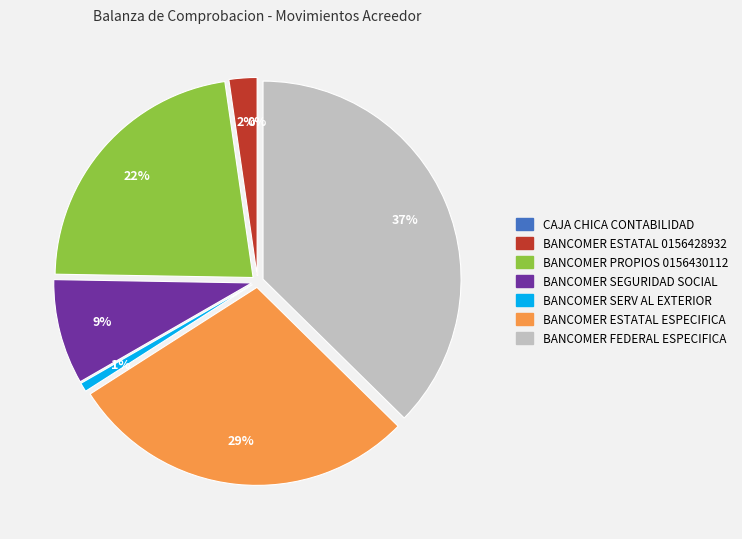

Does BANCOMER 0118091188 ESTATAL ESPECIFICA account for over 50% of the chart?

No